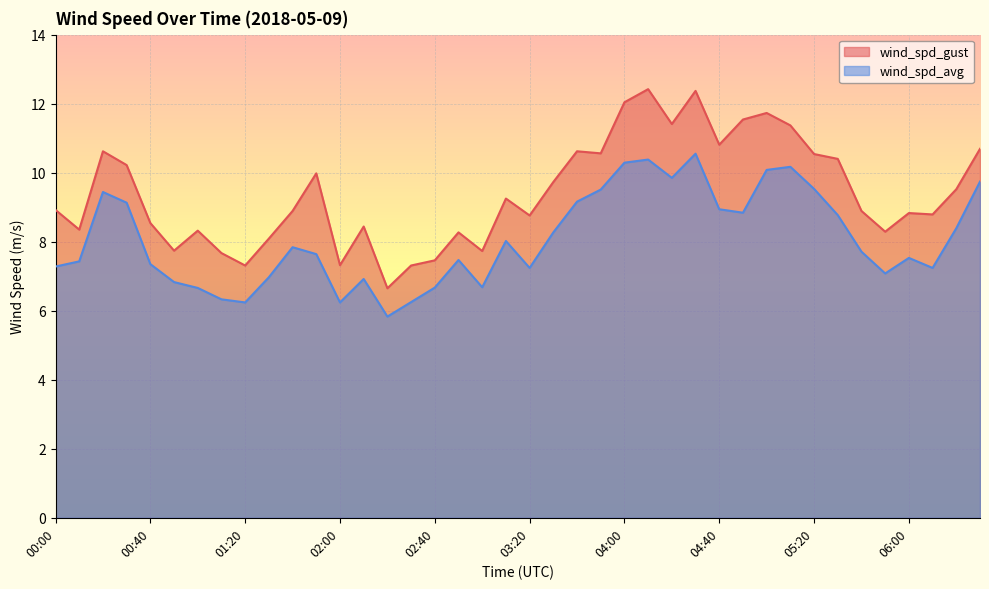

What is the difference between the second highest and second lowest values in the wind_spd_gust series?

5.1